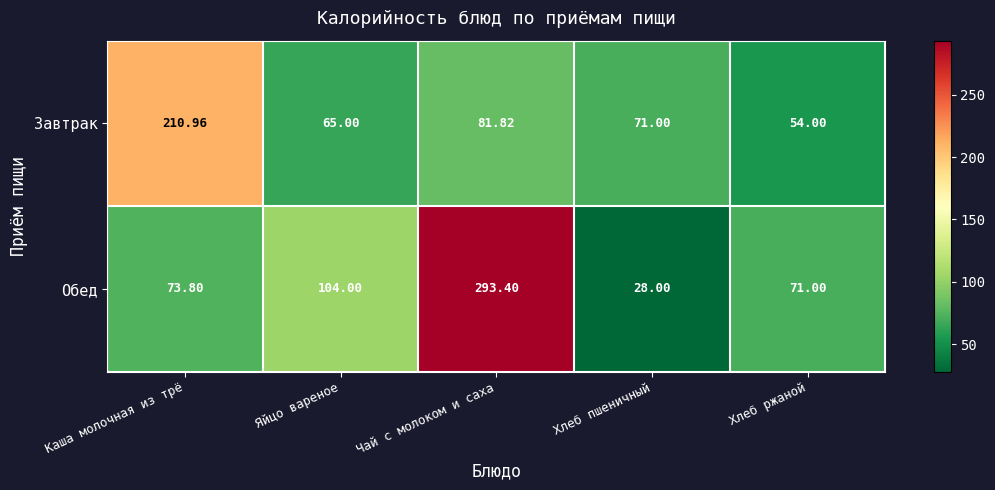

Rank the series by their average value, from lowest to highest.

Завтрак, Обед